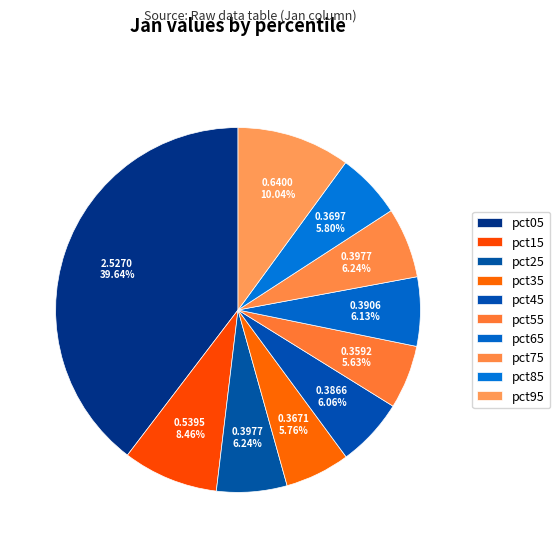

Which slice is the largest?

pct05